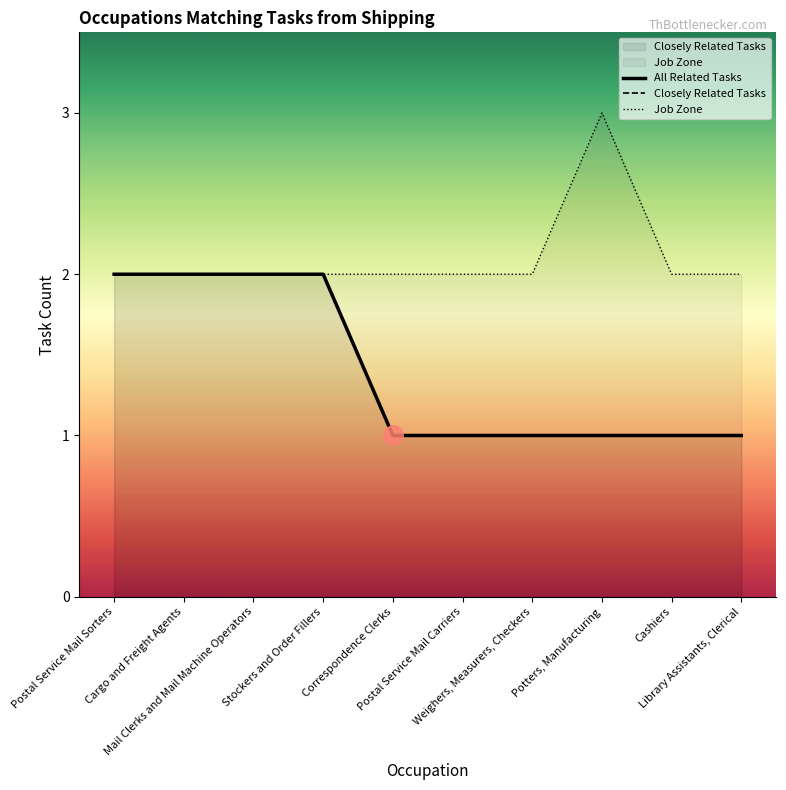

Which series has the largest range (max minus min)?

All Related Tasks